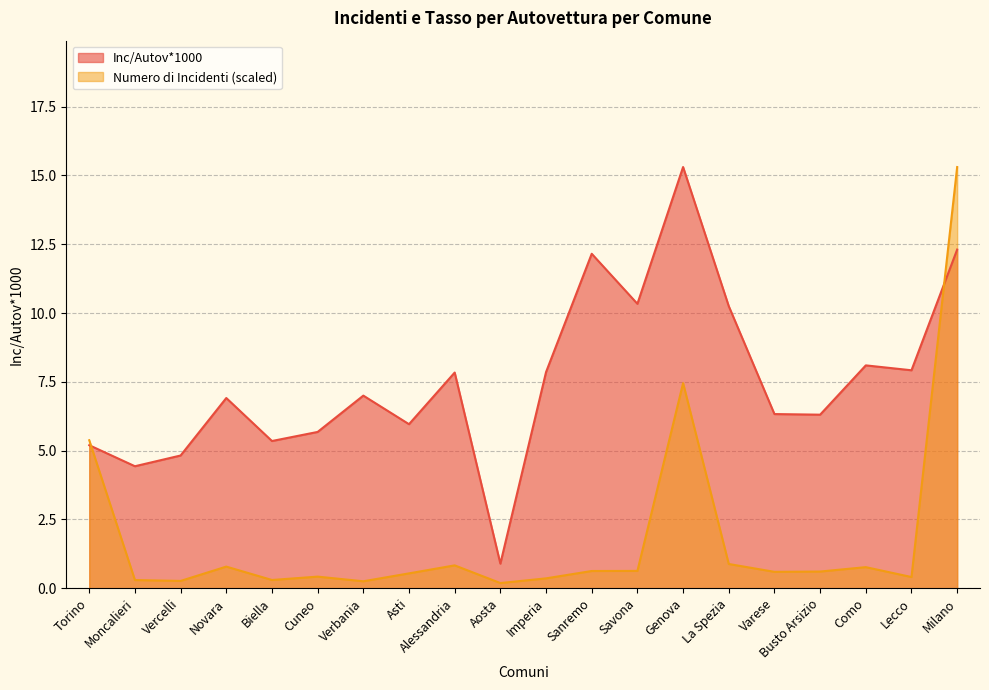

Read the Numero di Incidenti value at Busto Arsizio.

0.6